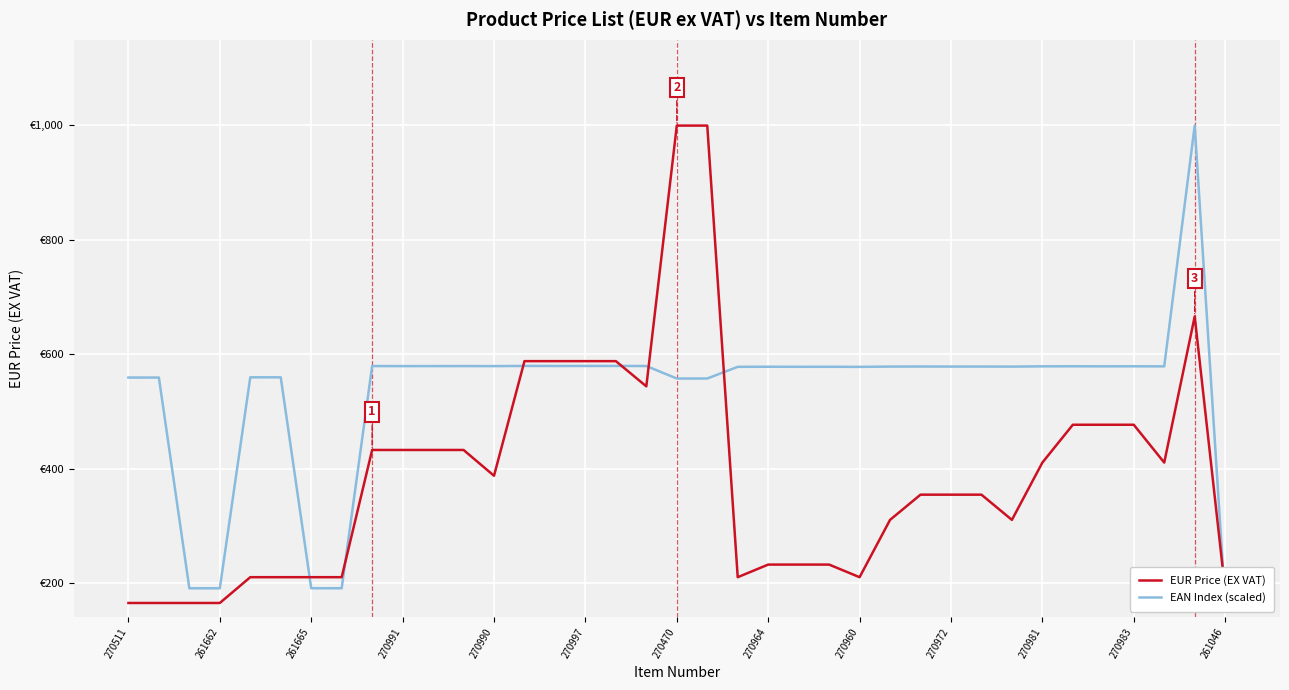

True or false: EUR Price (EX VAT) and EAN Index (scaled) cross at least once.

True